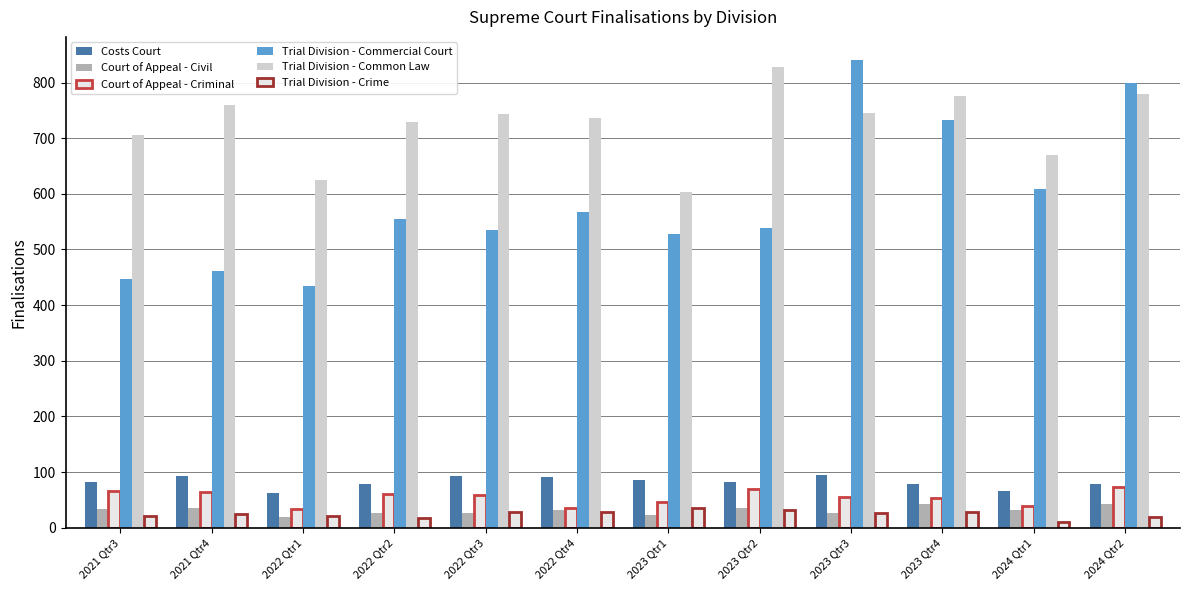

How many groups of bars are there?

12